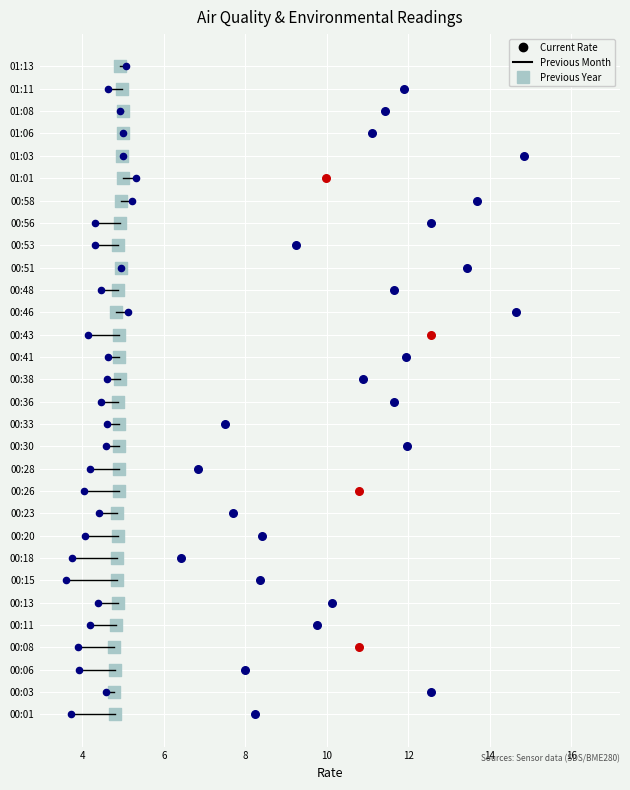

Is the value of Previous Month (line endpoint) at 8 greater than the value of Previous Year at 24?

No